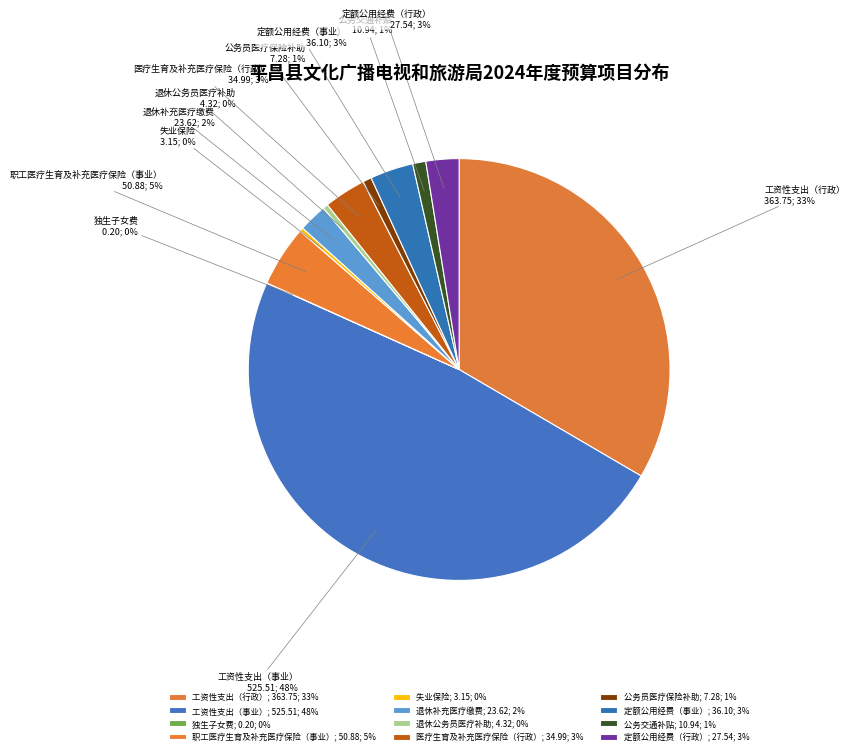

Which has a higher value, 职工医疗生育及补充医疗保险（事业） or 定额公用经费（事业）?

职工医疗生育及补充医疗保险（事业）